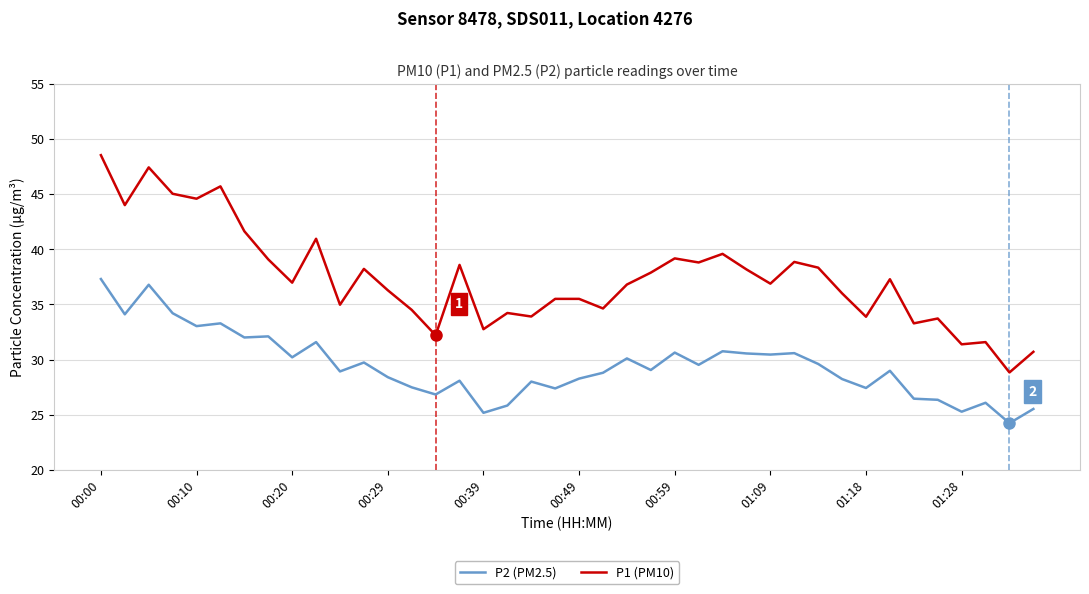

What is the maximum value for P2 (PM2.5)?

37.3